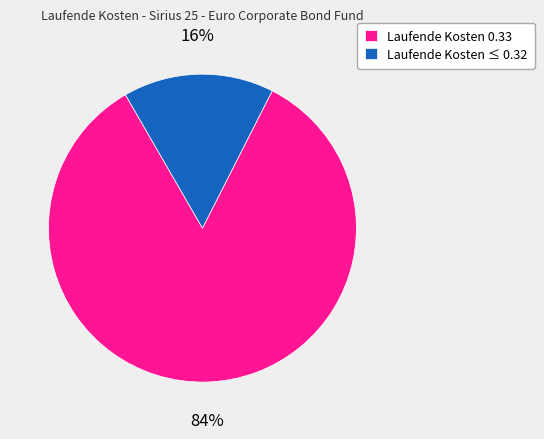

To the nearest percent, what is the combined percentage of Laufende Kosten 0.33 and Laufende Kosten ≤ 0.32?

100%